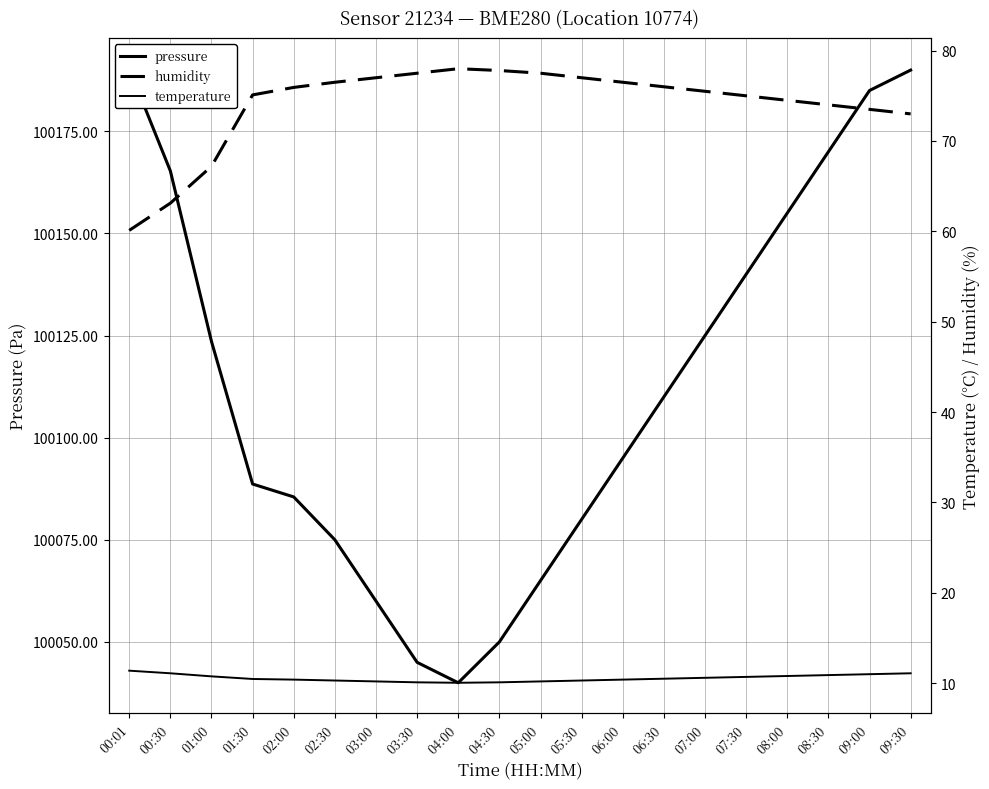

At how many categories does at least one series exceed 19417?

20